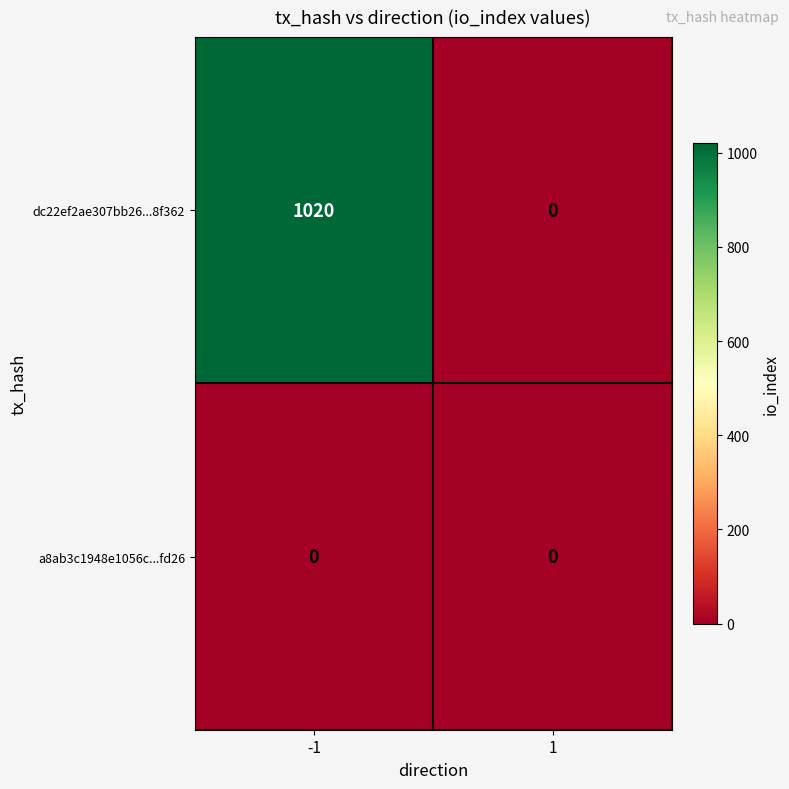

Rank the series by their average value, from lowest to highest.

a8ab3c1948e1056c...fd26, dc22ef2ae307bb26...8f362